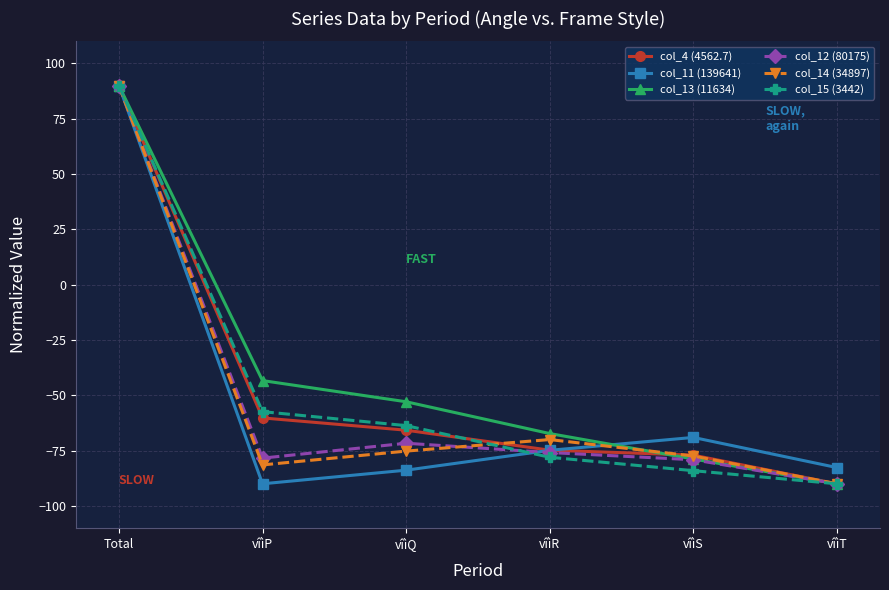

Which series has the largest total across all categories?

col_13 (11634)